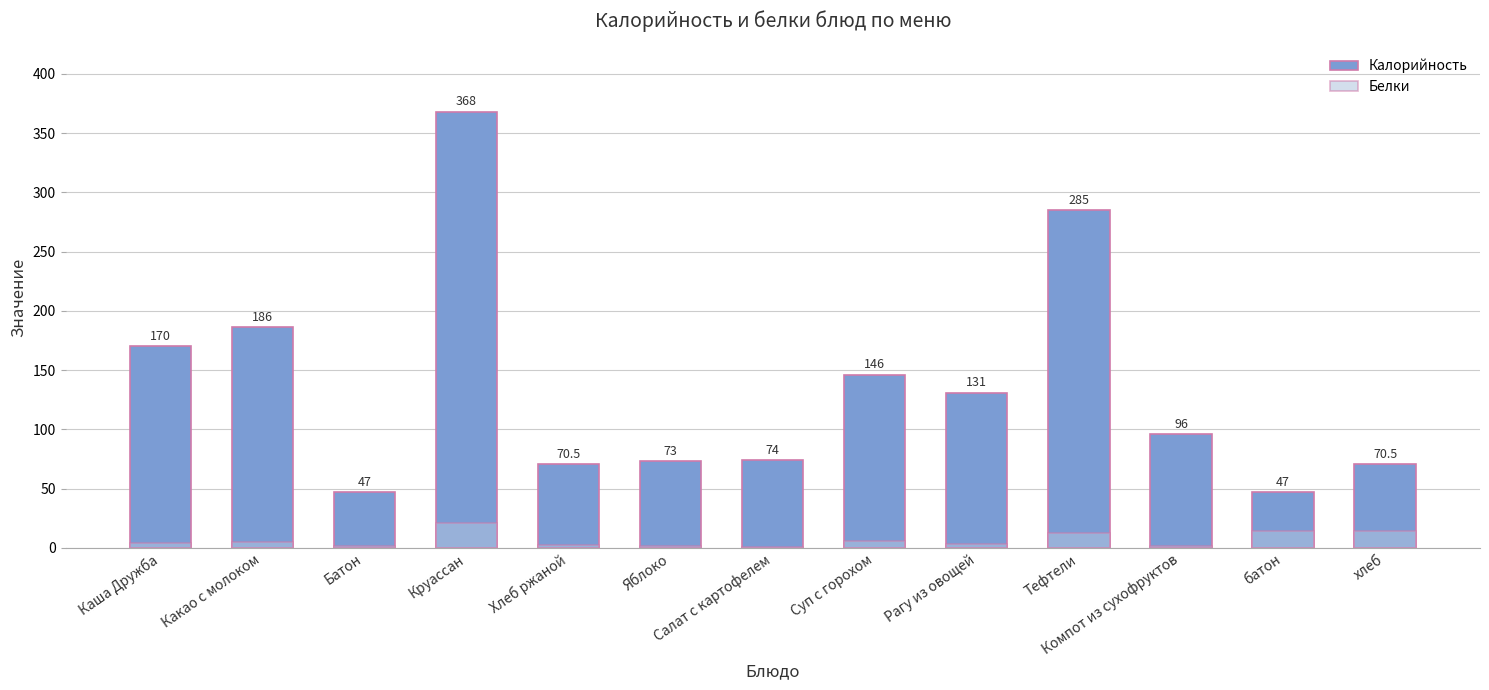

What is the difference between the highest and lowest values at Салат с картофелем?

73.0